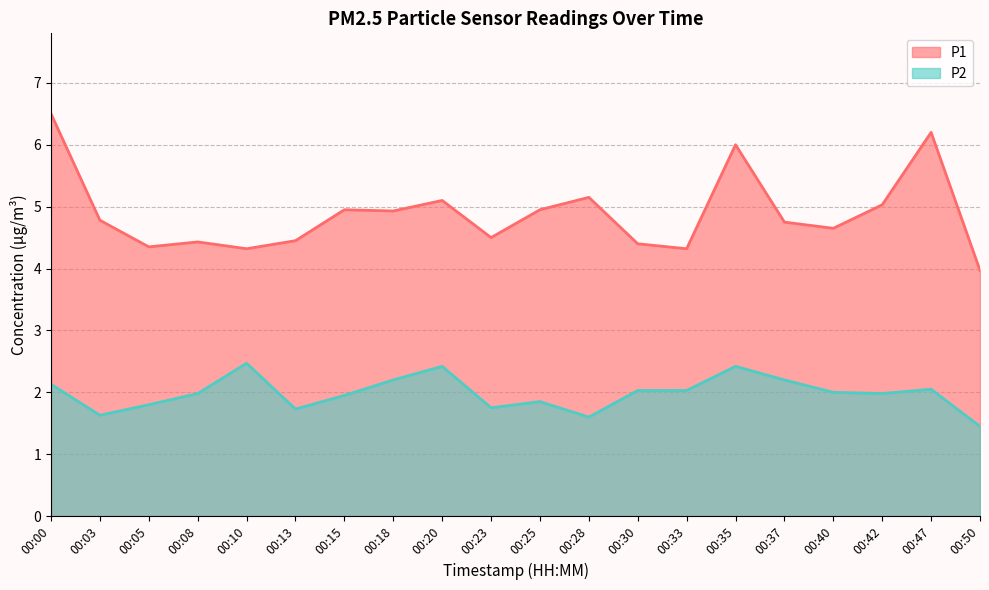

Where does the P2 series first go above 2?

00:00